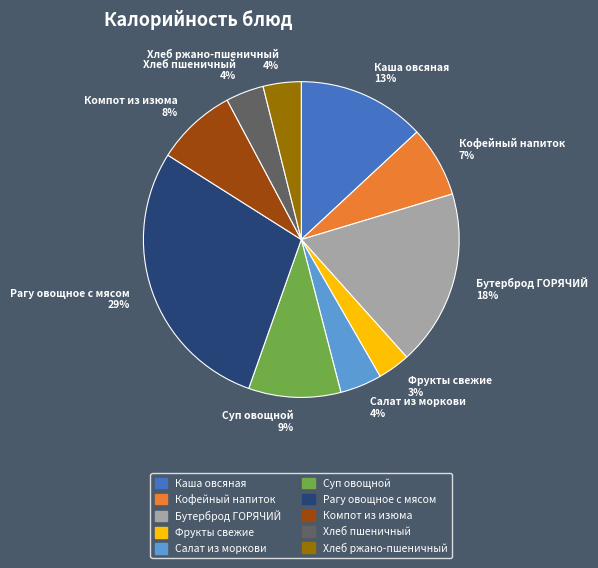

What is the ratio of the value at Салат из моркови to the value at Фрукты свежие?

1.3